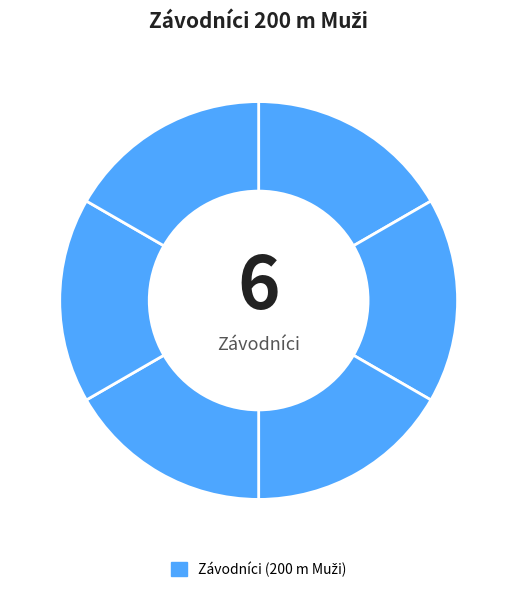

How many segments does this pie chart have?

6